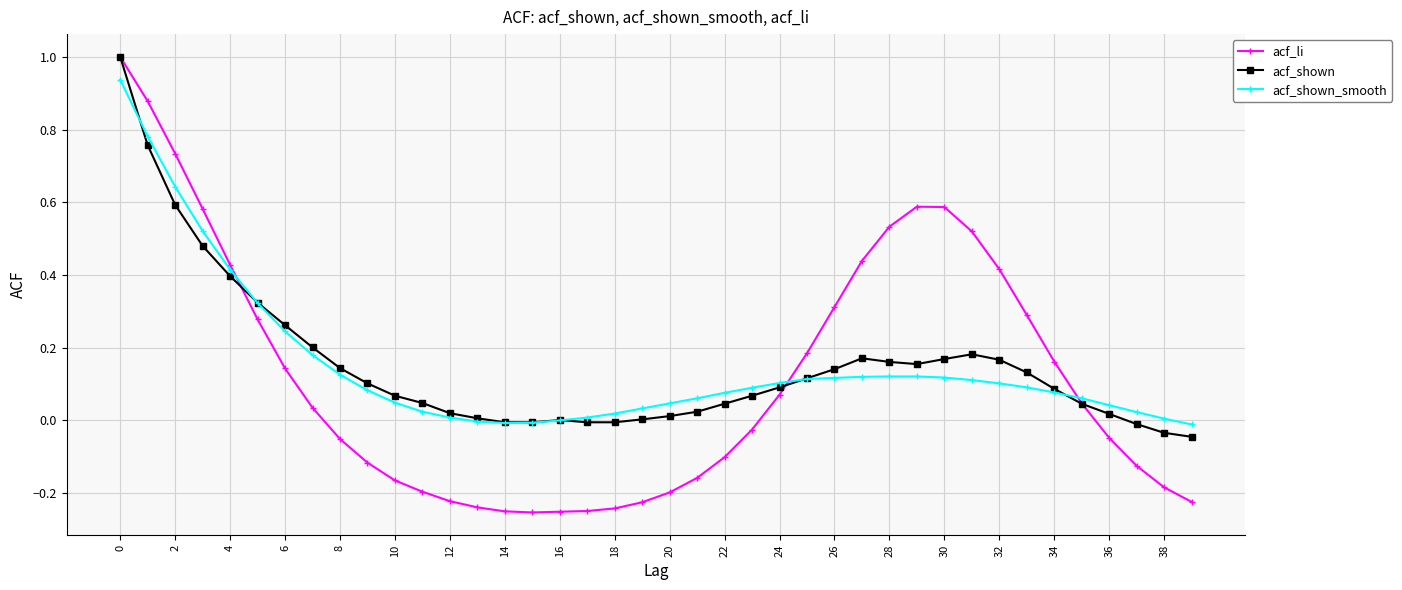

What is the greatest value displayed?

1.0